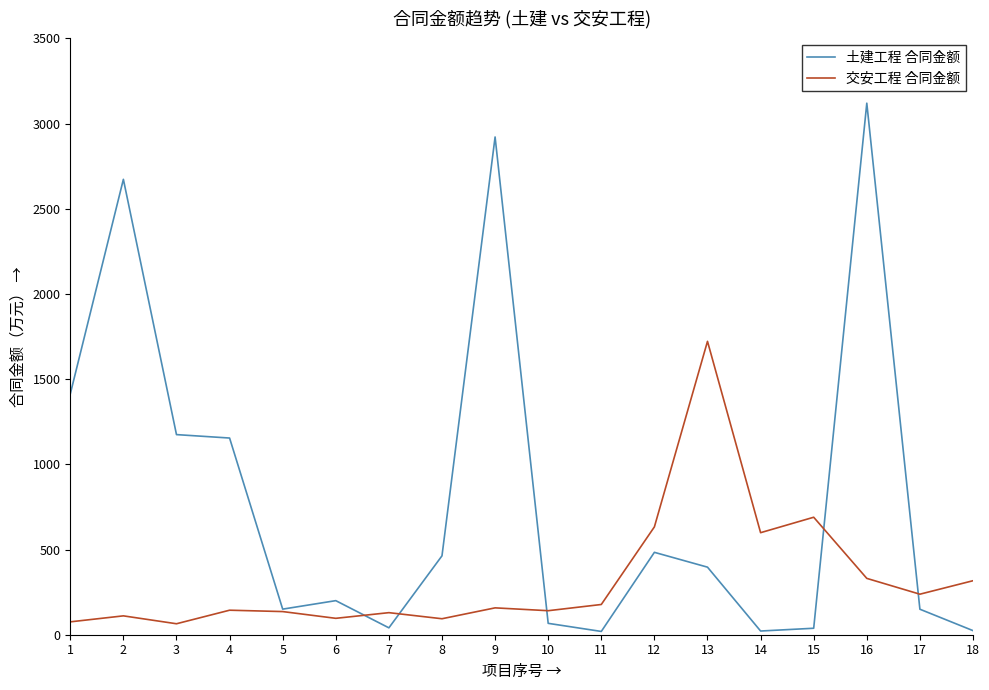

Between 2 and 14, which series saw the biggest shift?

土建工程 合同金额